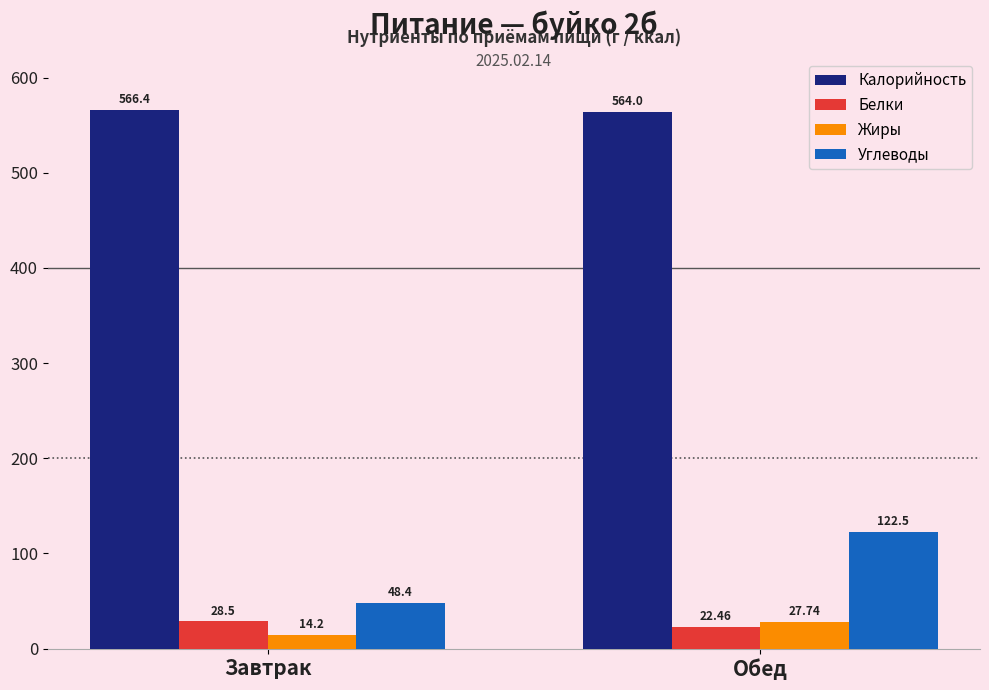

What is the difference between the maximum and minimum values in the Белки series?

6.0